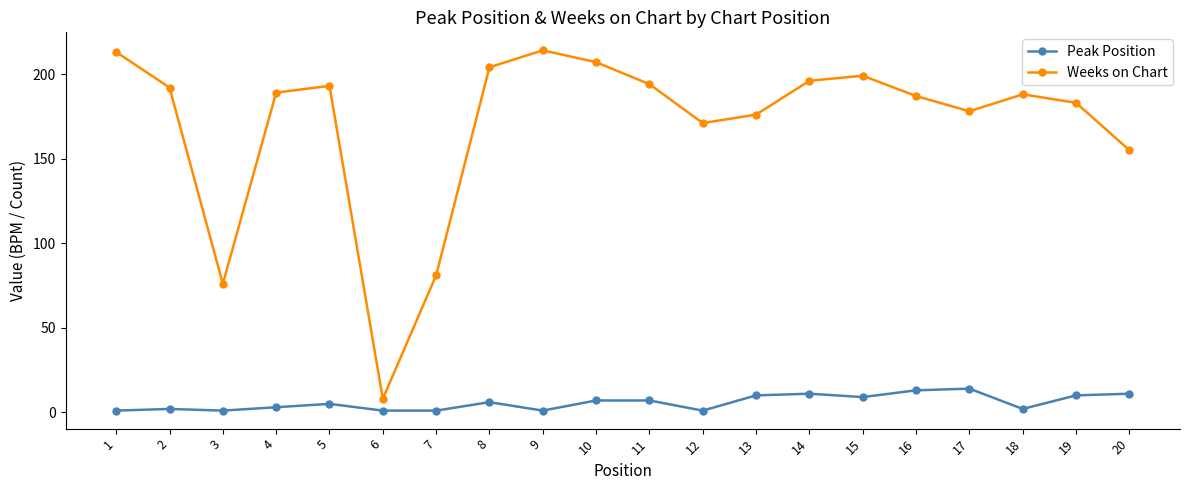

At which category does Weeks on Chart reach its first local valley?

3